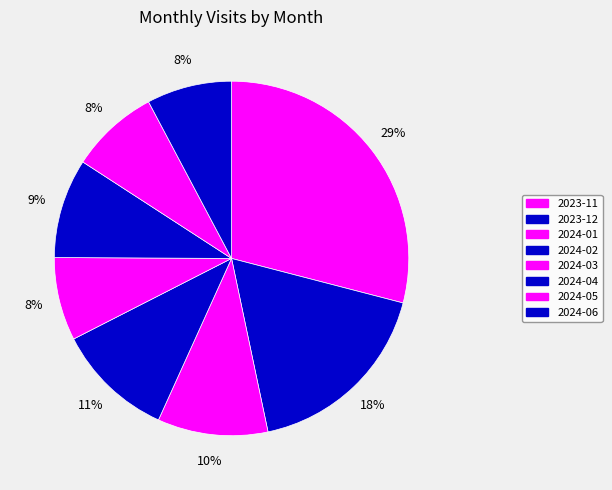

Between 2024-06 and 2023-11, which is larger?

2023-11